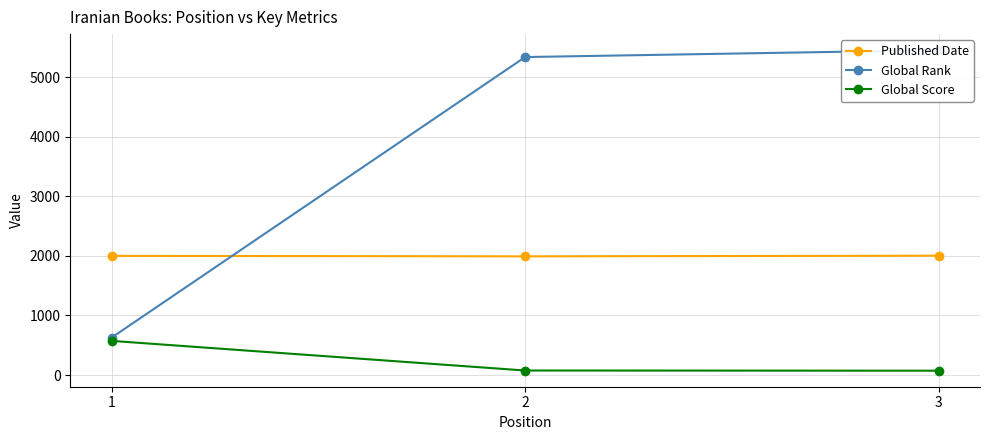

Is it true that Global Rank equals 5335 at 2?

True